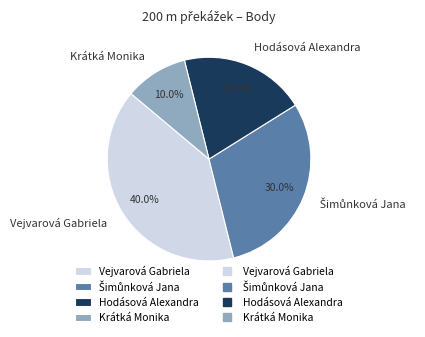

Between Vejvarová Gabriela and Krátká Monika, which is larger?

Vejvarová Gabriela